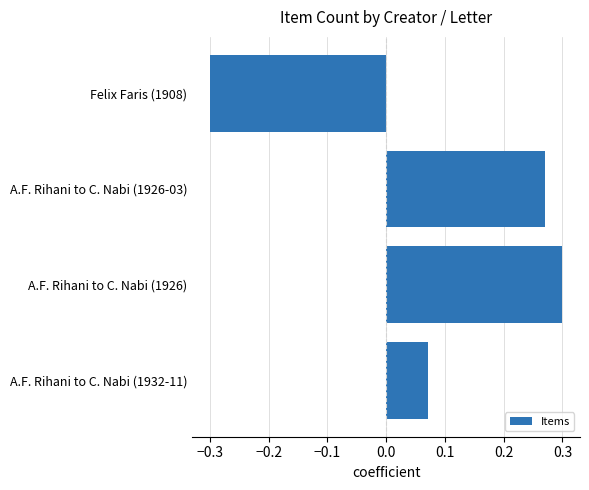

Where is the data nearest to the value 0?

A.F. Rihani to C. Nabi (1932-11)